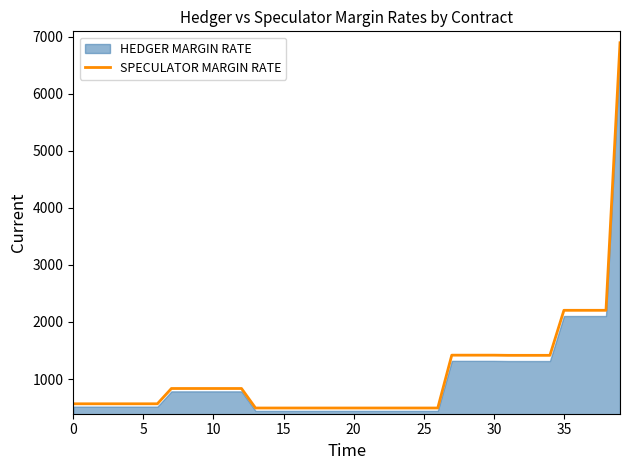

What is the minimum value for SPECULATOR MARGIN RATE?

492